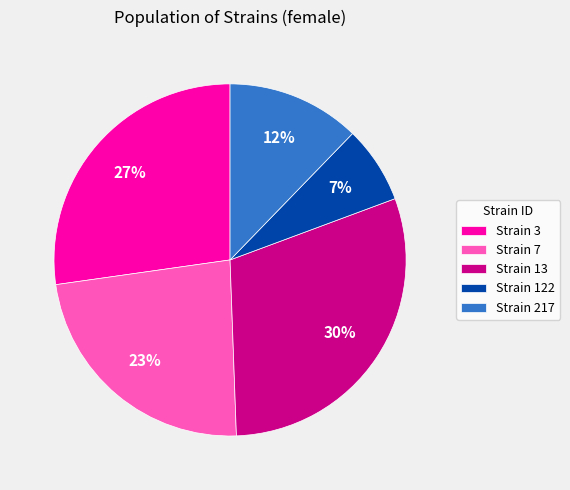

Is there a majority slice in this chart?

No